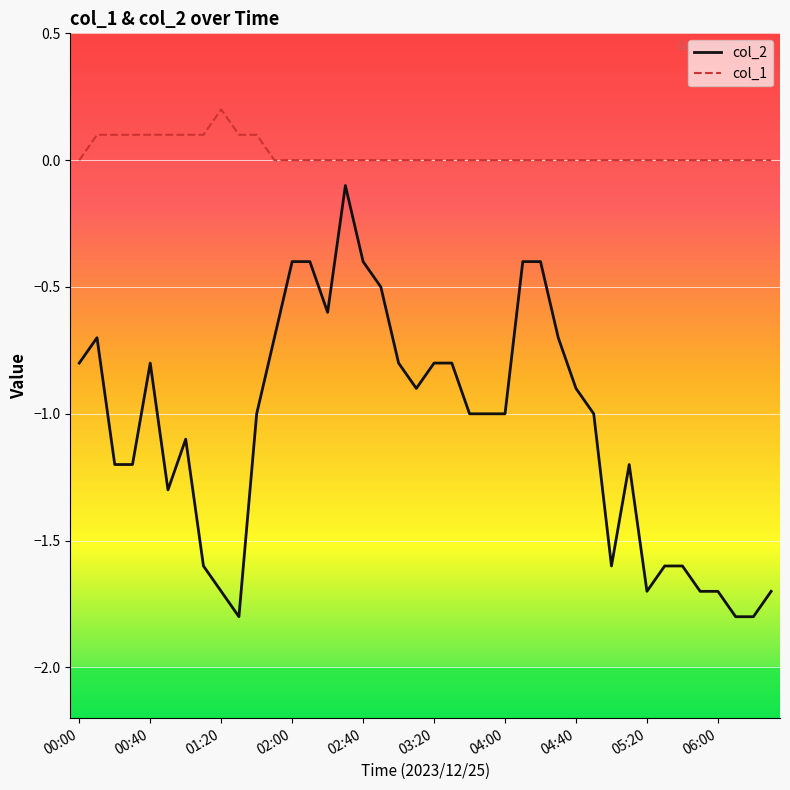

Which series has the largest total across all categories?

col_1